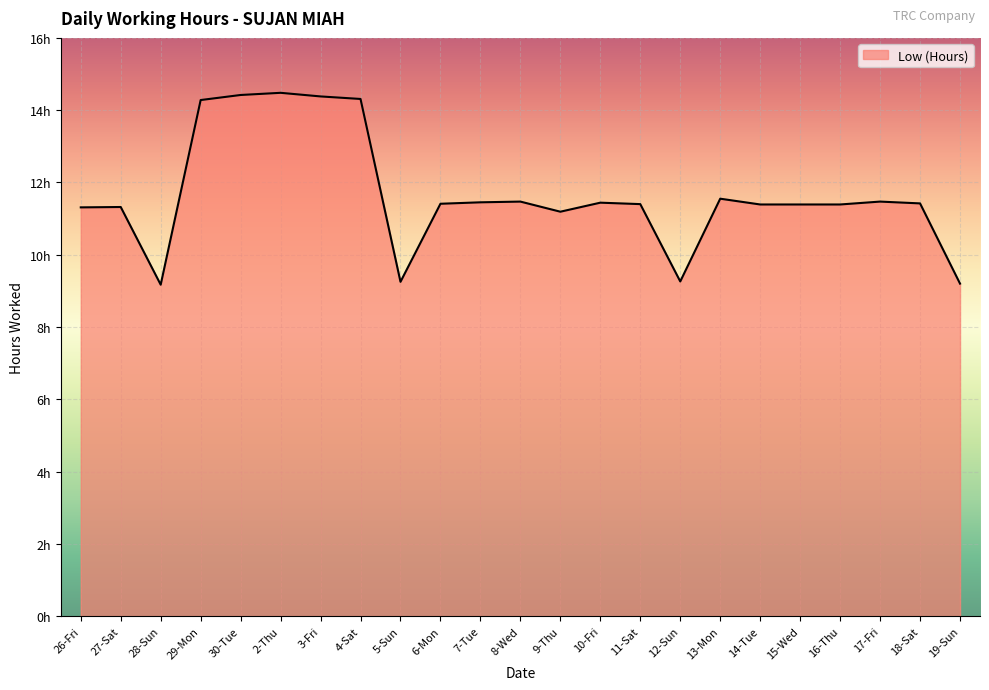

Does the chart display data point markers on the line(s)?

No